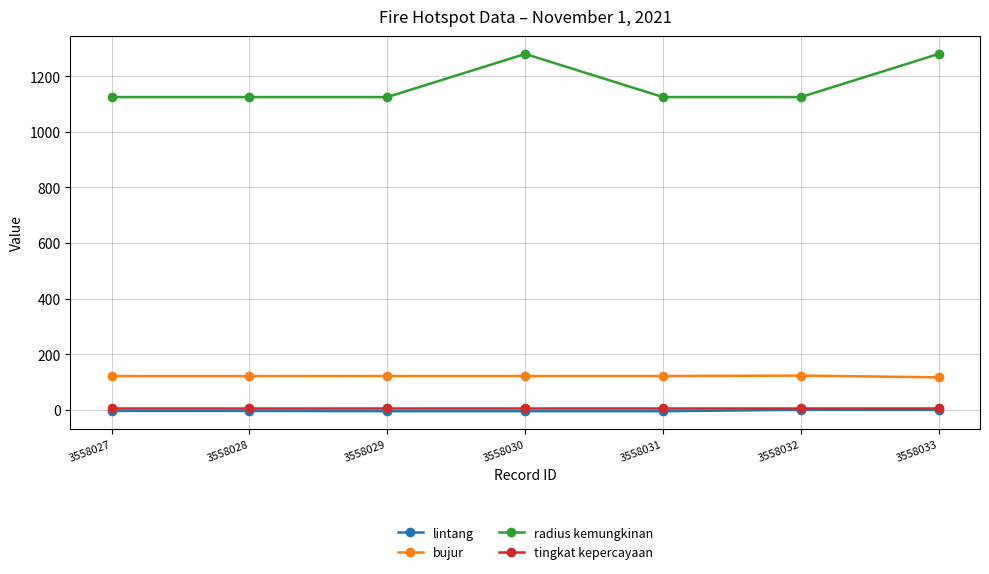

Between 3558030 and 3558032, which series saw the biggest shift?

radius kemungkinan